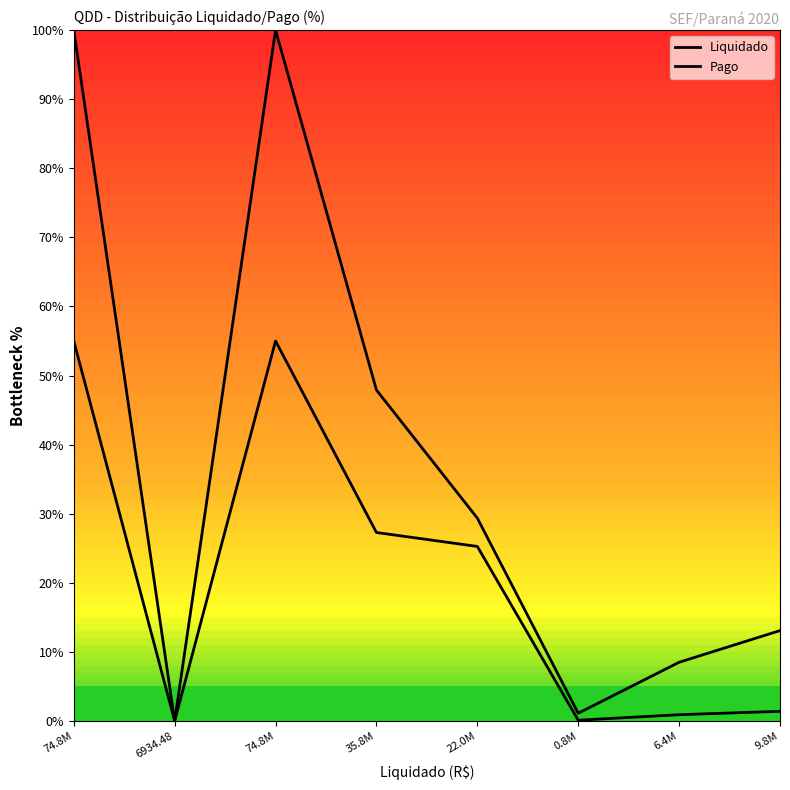

True or false: Pago and Liquidado cross at least once.

False